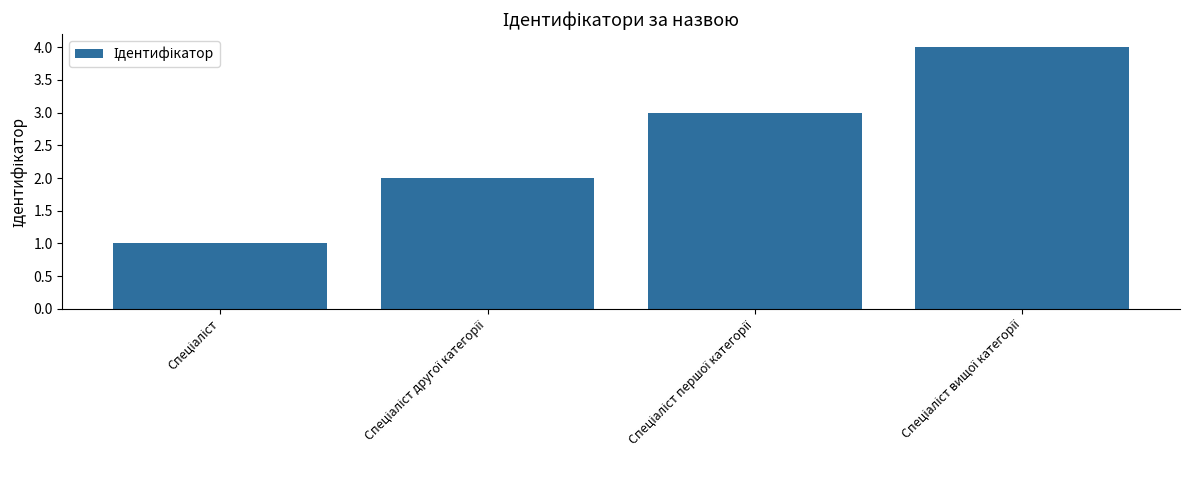

What is the value of the 4th bar from the left?

4